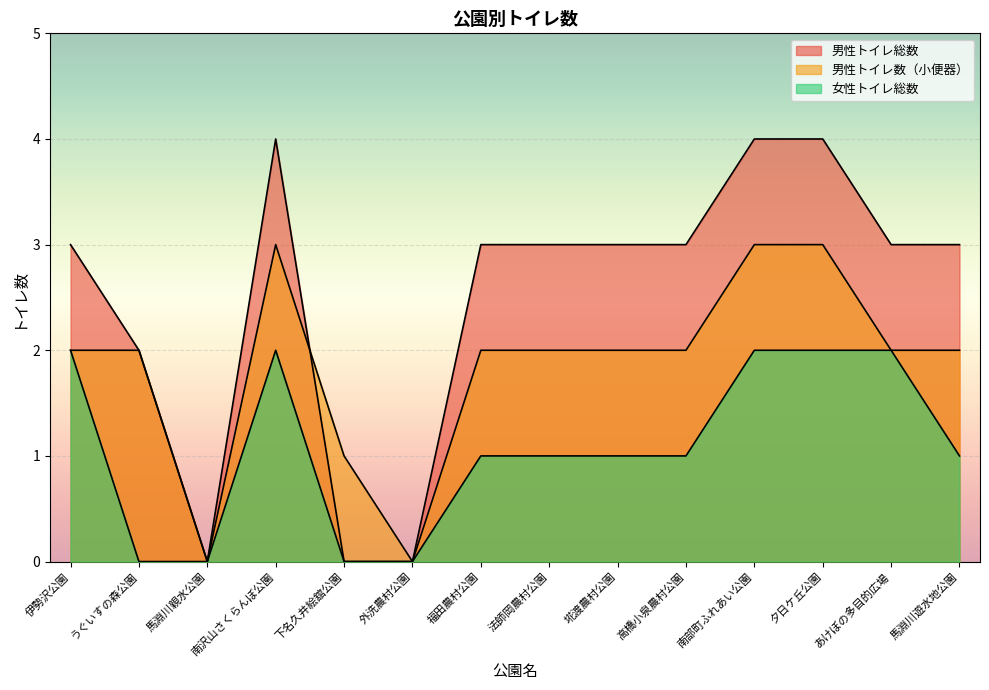

Which label corresponds to the smallest value in the chart?

馬淵川親水公園